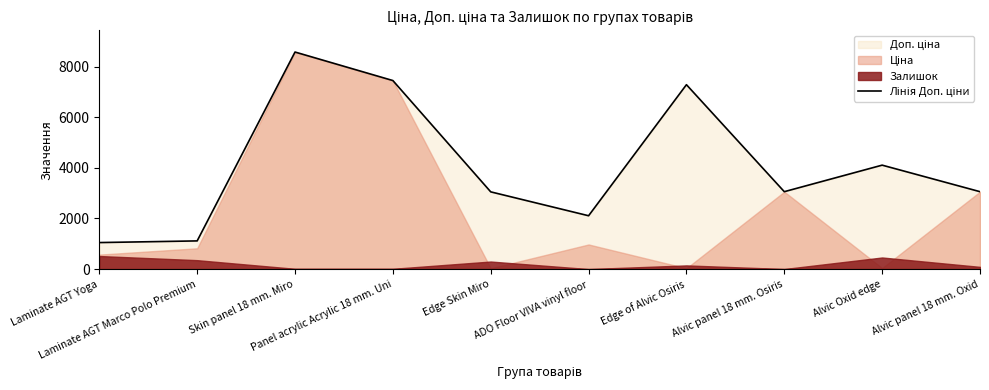

At which label is the value closest to 4814?

Alvic Oxid edge